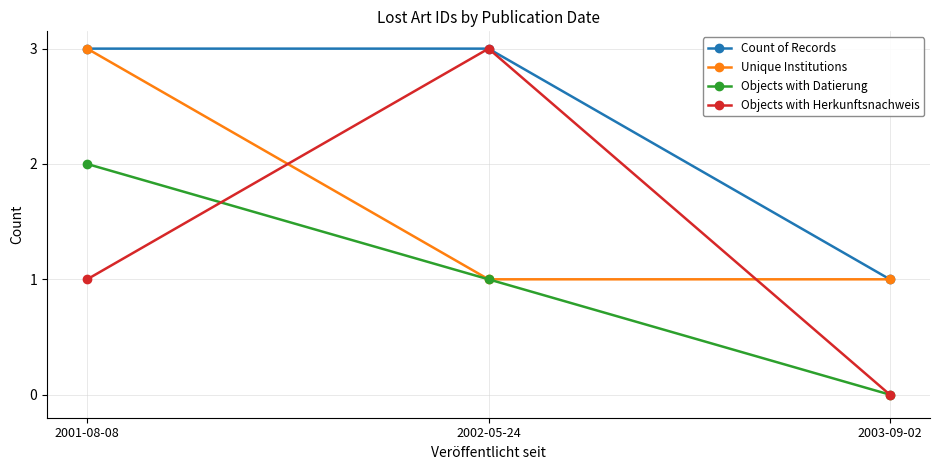

Reading left to right, transcribe all the data shown in this chart.

Count of Records: 3	3	1
Unique Institutions: 3	1	1
Objects with Datierung: 2	1	0
Objects with Herkunftsnachweis: 1	3	0